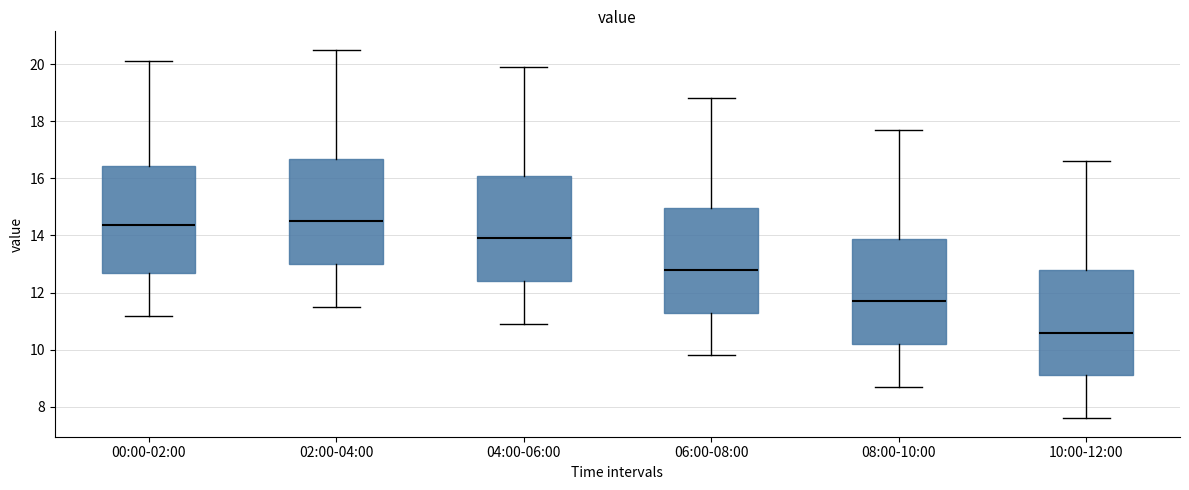

Where is the lower edge of the box for 06:00-08:00 on the y-axis? The values are not printed on the chart, so give them approximately, as read against the axis.

11.4